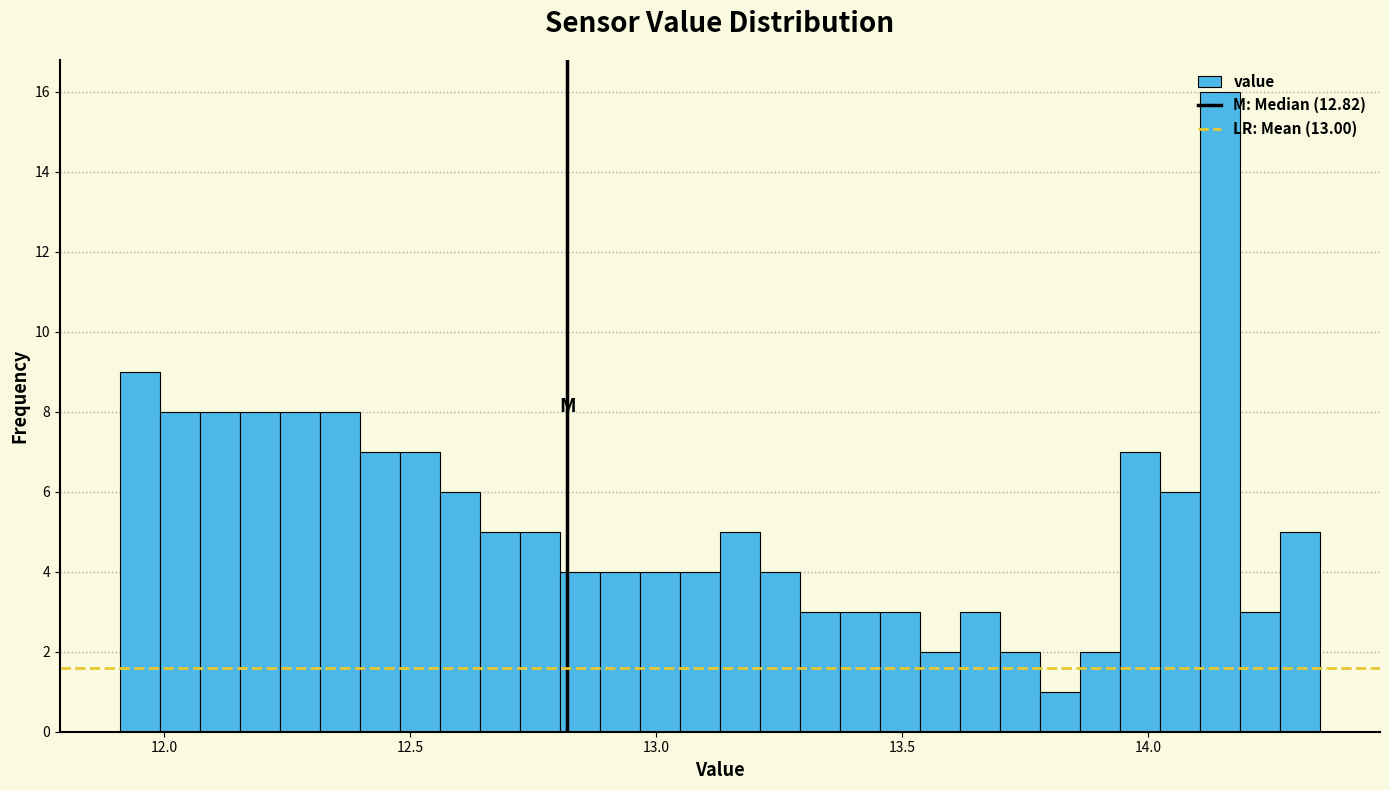

Read against the x-axis, roughly where is the centre of the tallest bar?

14.15